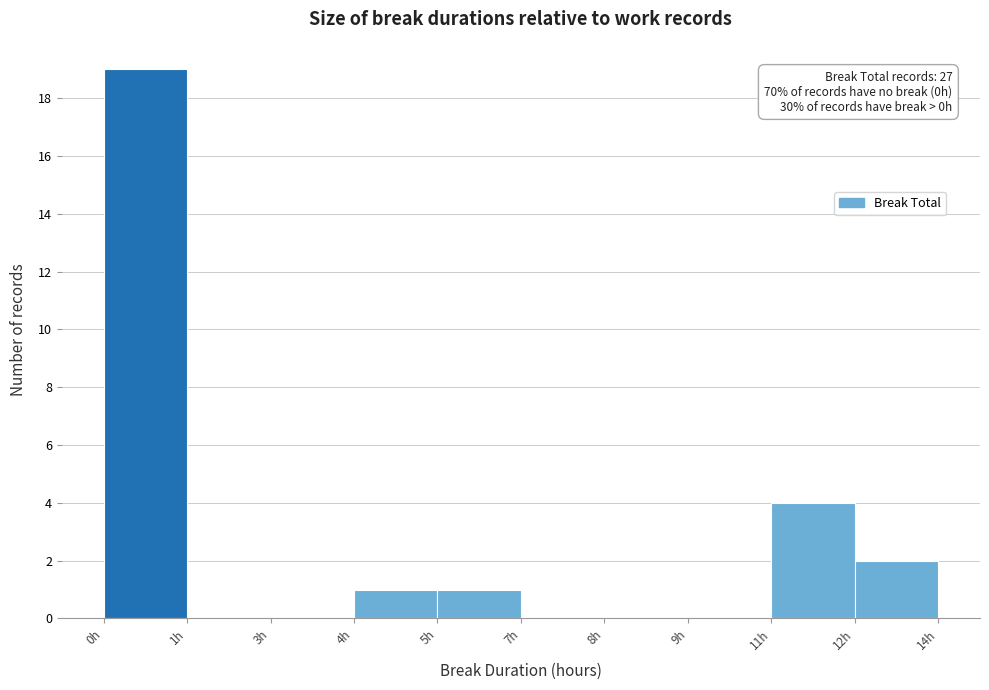

Reading right to left, transcribe all the data shown in this chart.

12h=2	11h=4	9h=0	8h=0	7h=0	5h=1	4h=1	3h=0	1h=0	0h=19